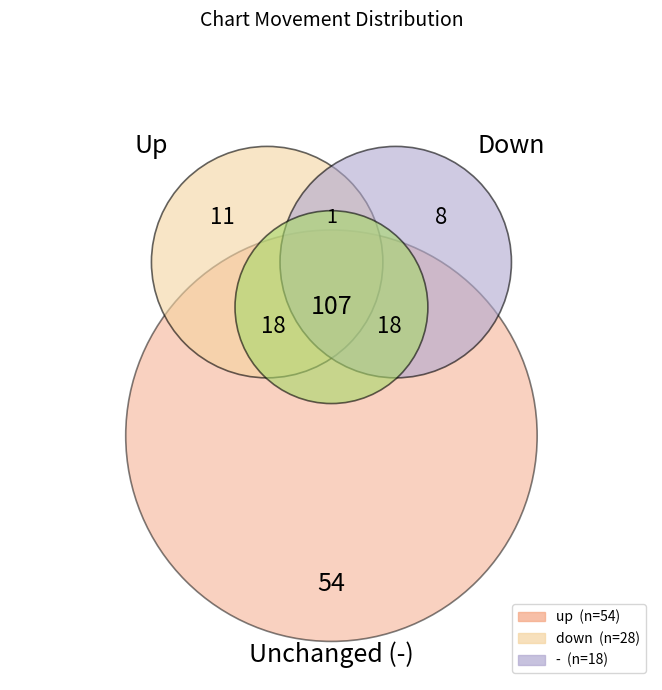

True or false: - accounts for 4% of the total.

False